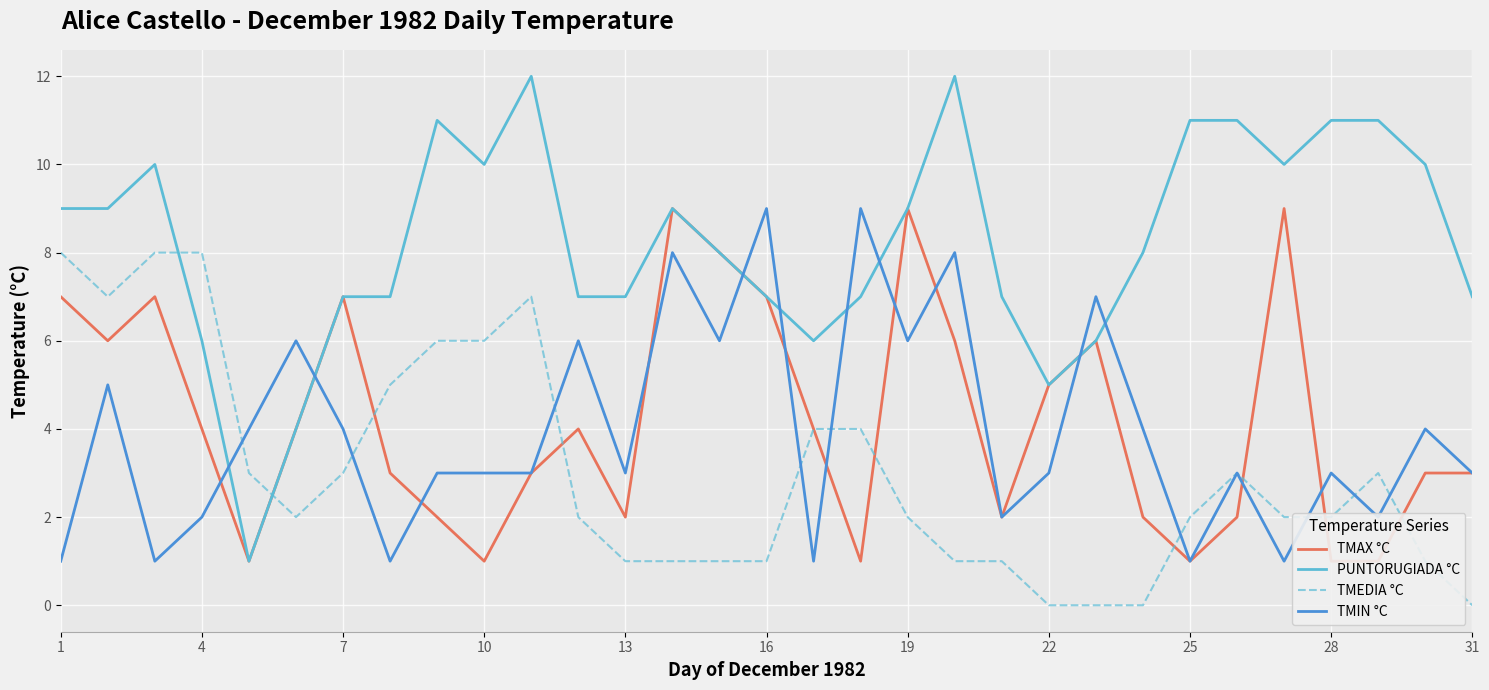

The TMEDIA °C series shows 2 at 28. True or false?

True